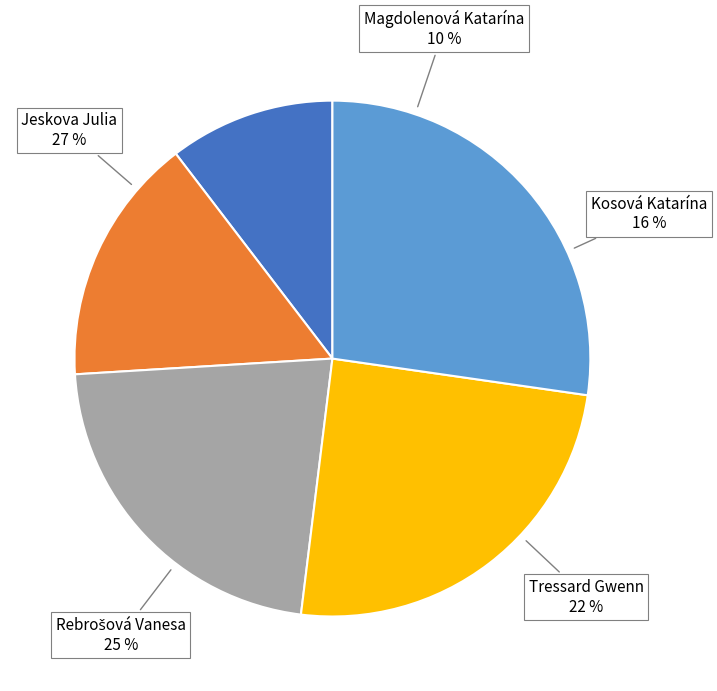

Is it true that Magdolenová Katarína is 10% of the pie?

True